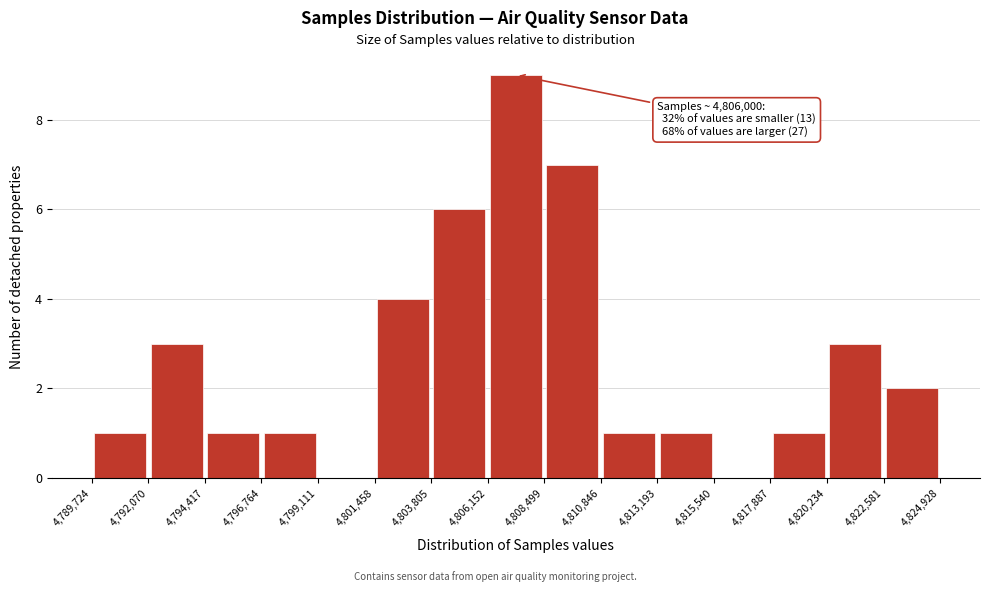

Which range on the x-axis has the tallest bar?

4,806,152 to 4,808,499